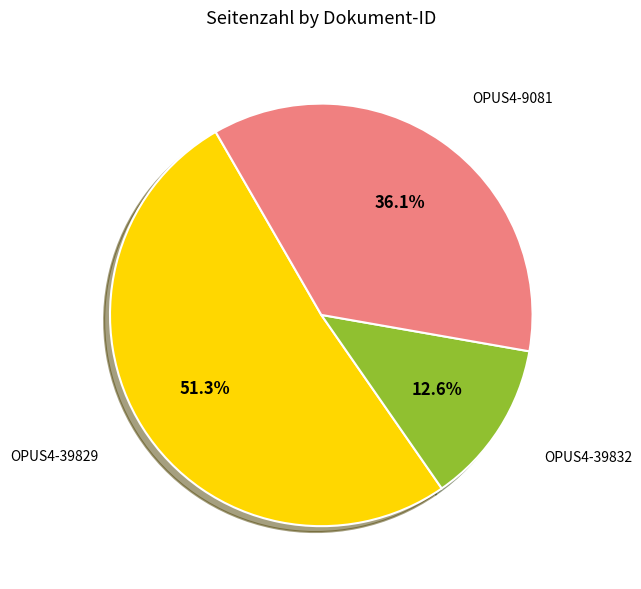

Does any single category account for the majority?

Yes